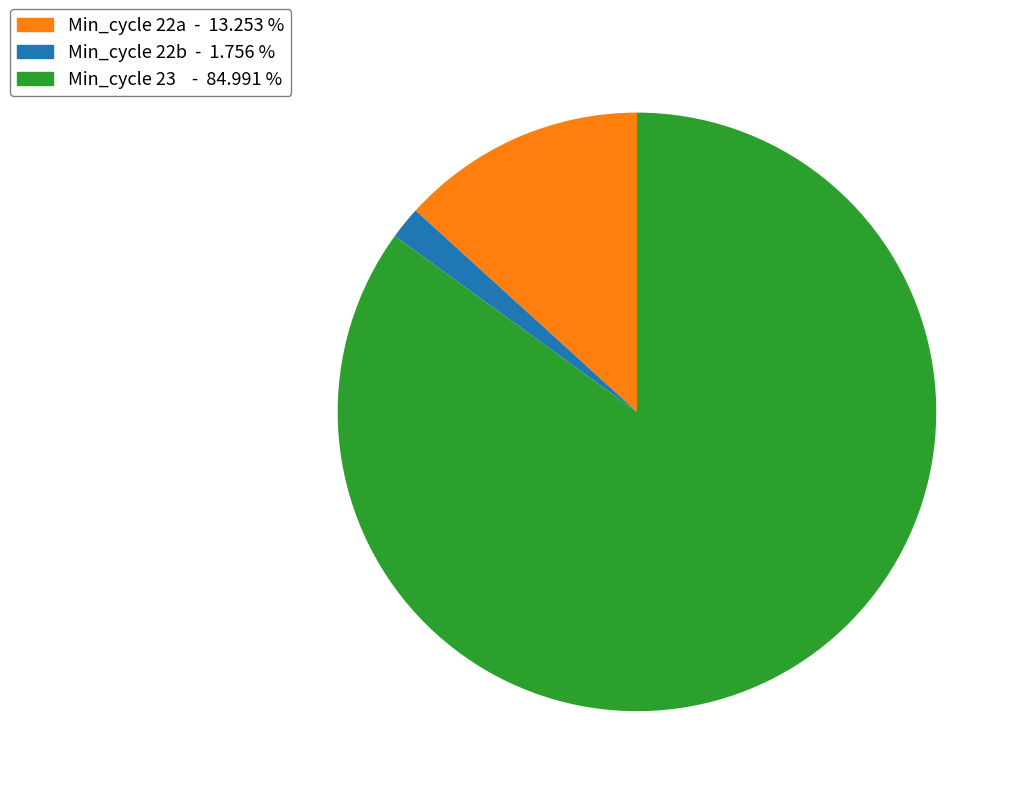

Is the sum of Min_cycle 23 - 84.991 % and Min_cycle 22a - 13.253 % greater than half?

Yes